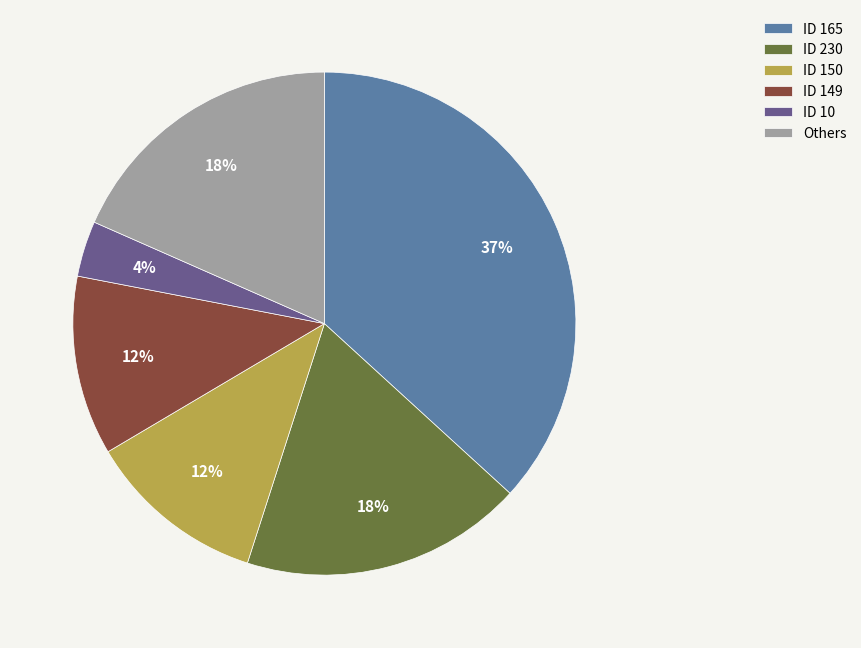

To the nearest percent, what is the average slice percentage?

17%